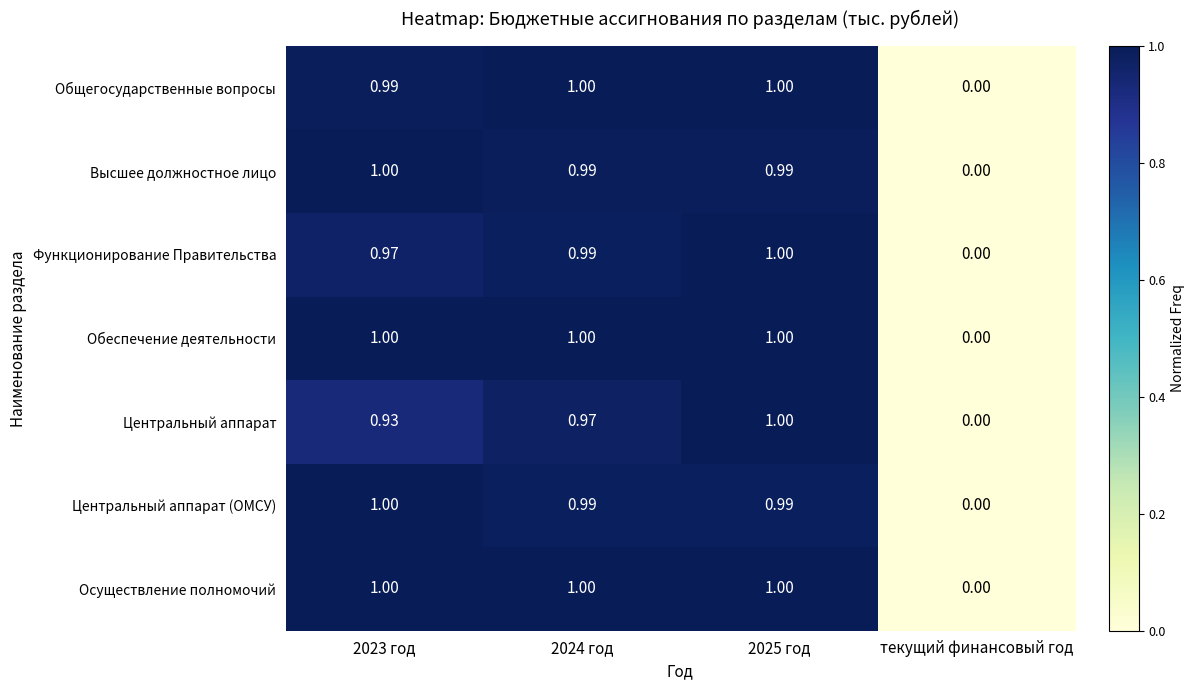

At which category does the chart reach its minimum across all series?

текущий финансовый год